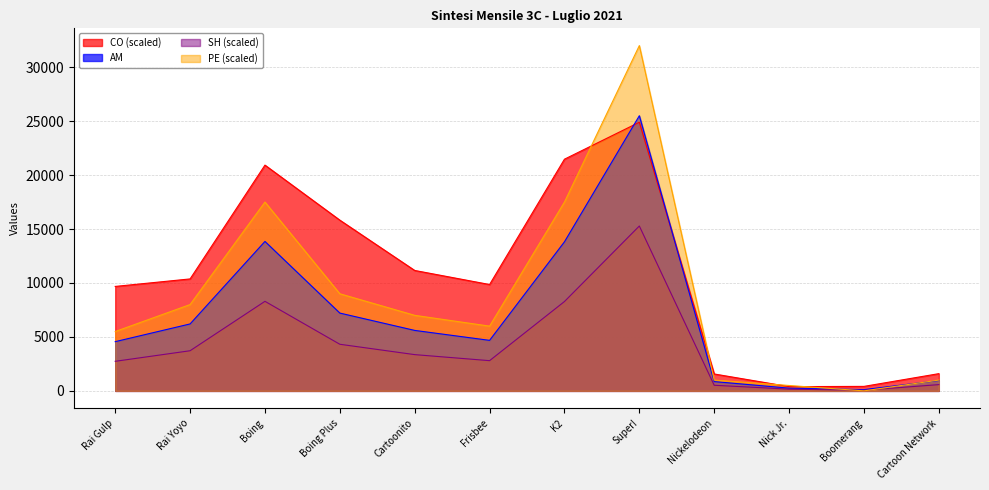

How many interior local peaks does the SH series have?

2